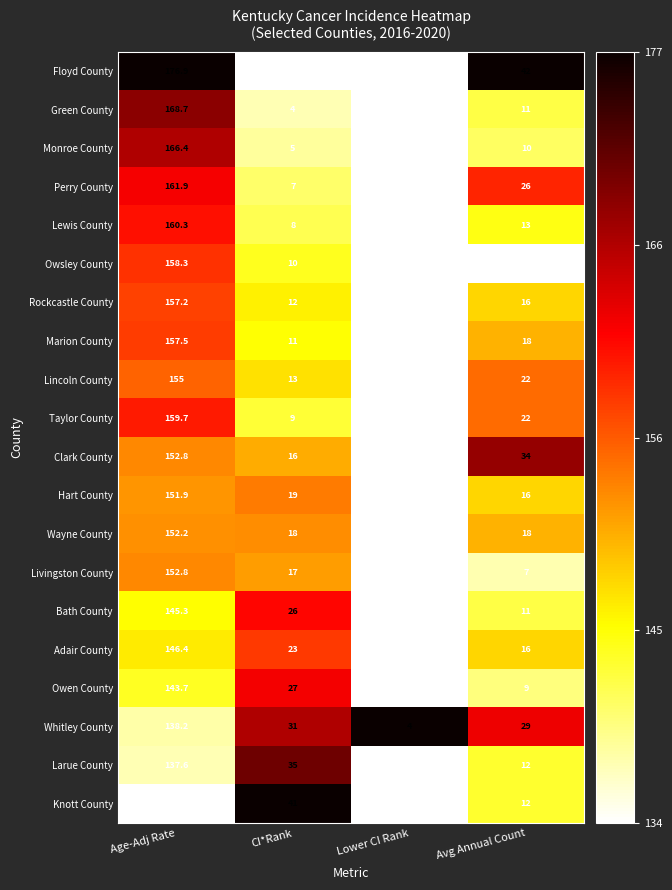

At CI*Rank, list the series in order from largest to smallest.

Knott County, Larue County, Whitley County, Owen County, Bath County, Adair County, Hart County, Wayne County, Livingston County, Clark County, Lincoln County, Rockcastle County, Marion County, Owsley County, Taylor County, Lewis County, Perry County, Monroe County, Green County, Floyd County